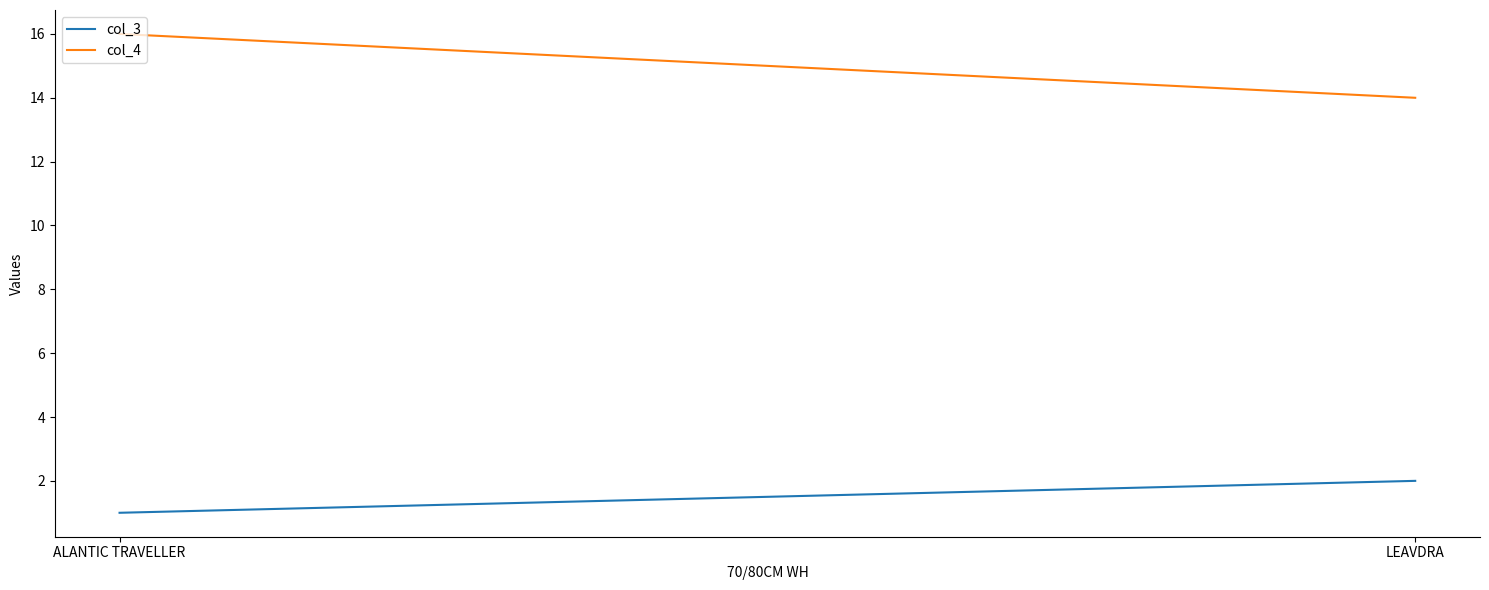

What are all the series names shown in the legend?

col_3, col_4